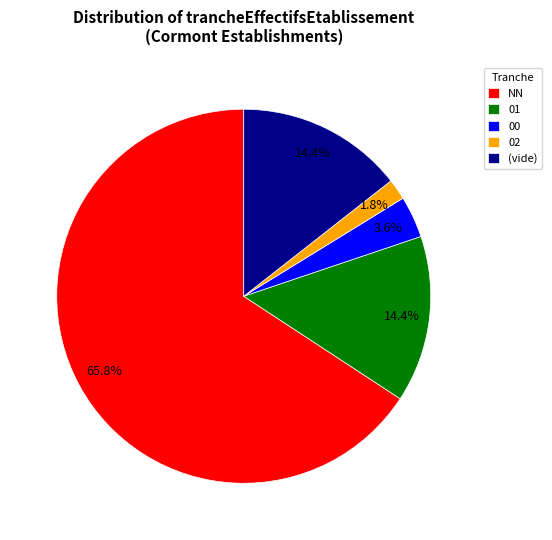

To the nearest percent, what percentage of the pie is 02?

2%